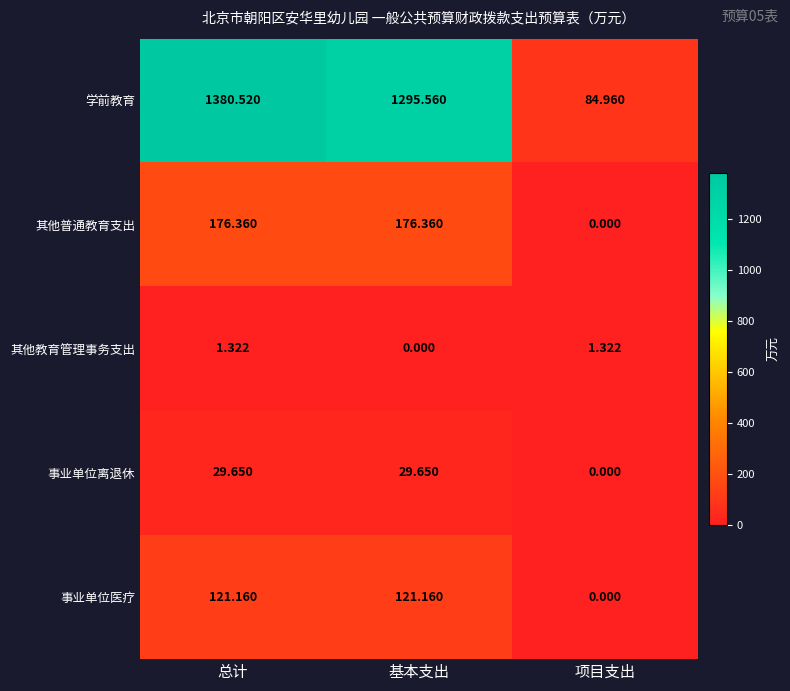

List the series in order of their peak value, highest first.

学前教育, 其他普通教育支出, 事业单位医疗, 事业单位离退休, 其他教育管理事务支出